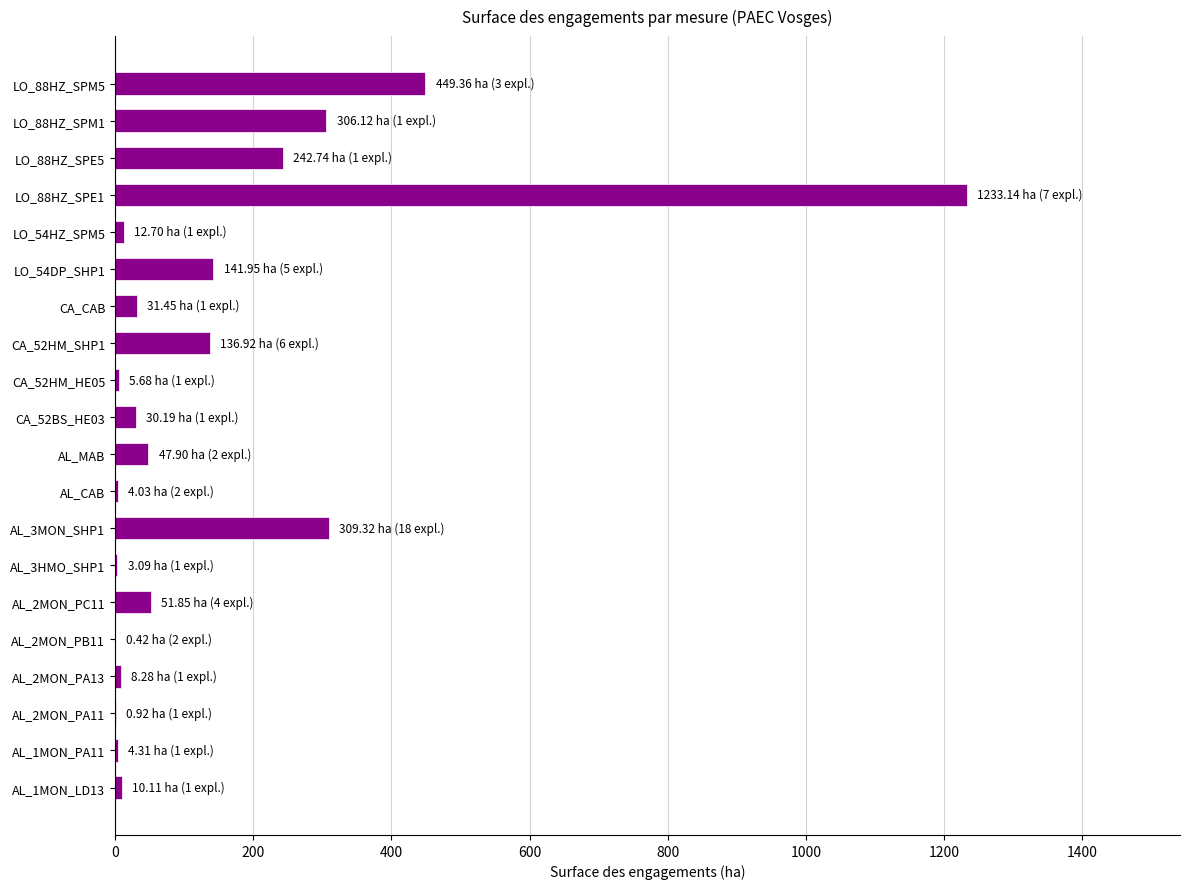

The value at CA_CAB is 31.4. True or false?

True